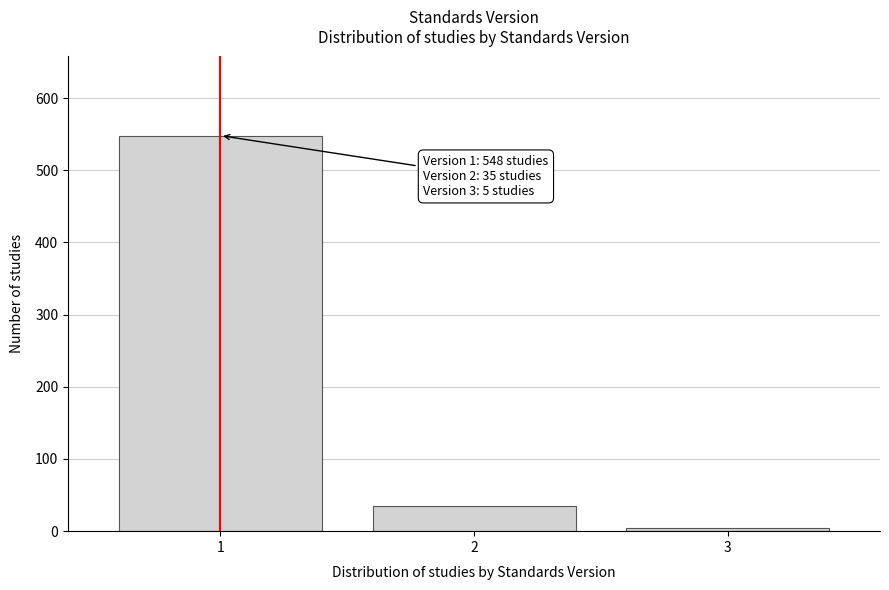

Reading right to left, extract all data points from this chart.

5	35	548